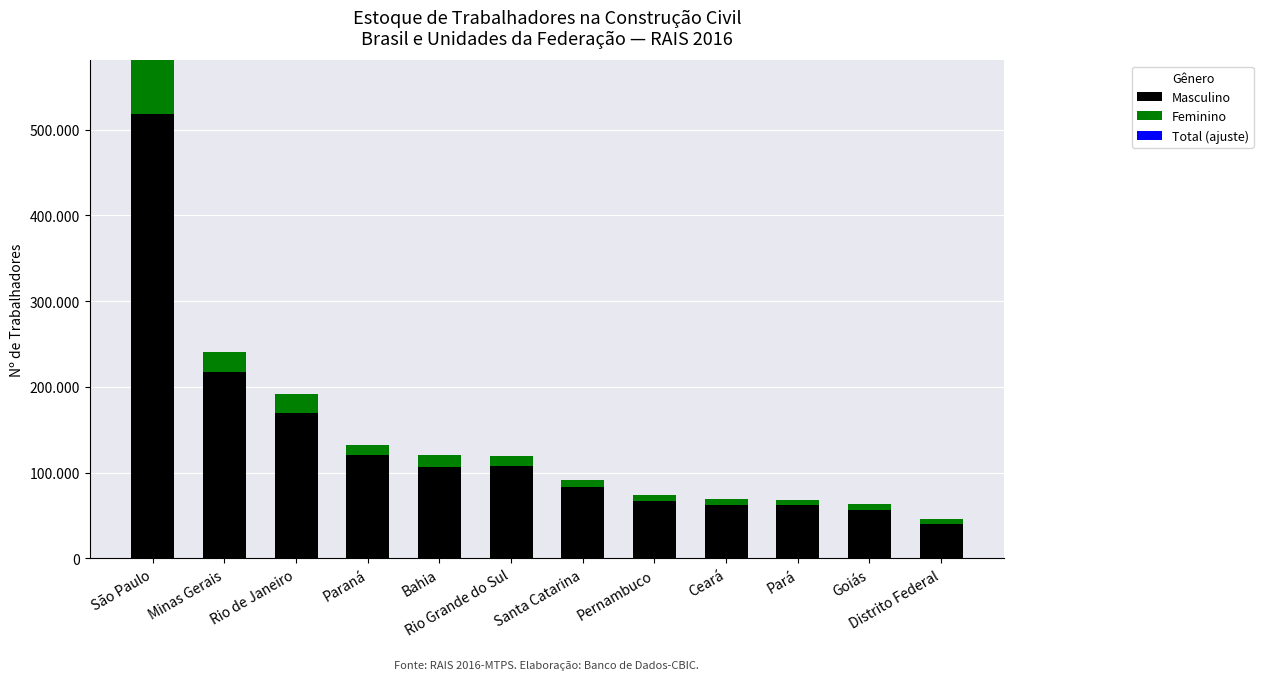

Does the chart contain any negative values?

No